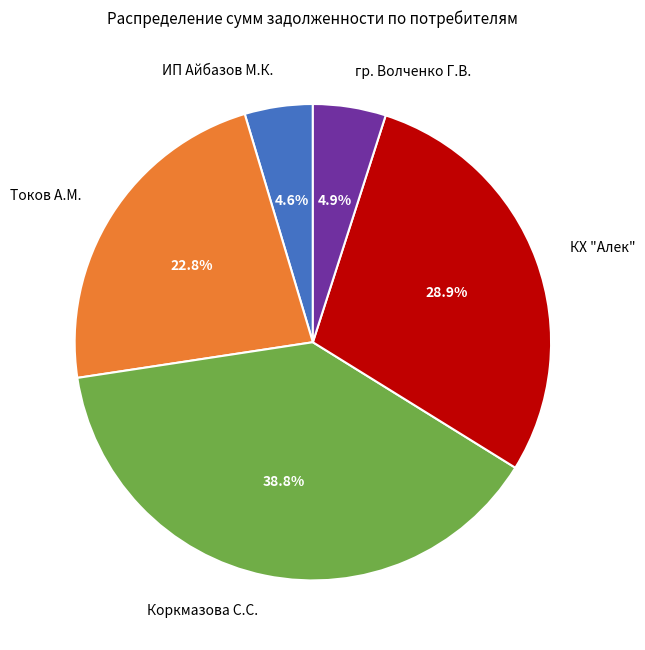

Which slice is the largest?

Коркмазова С.С.